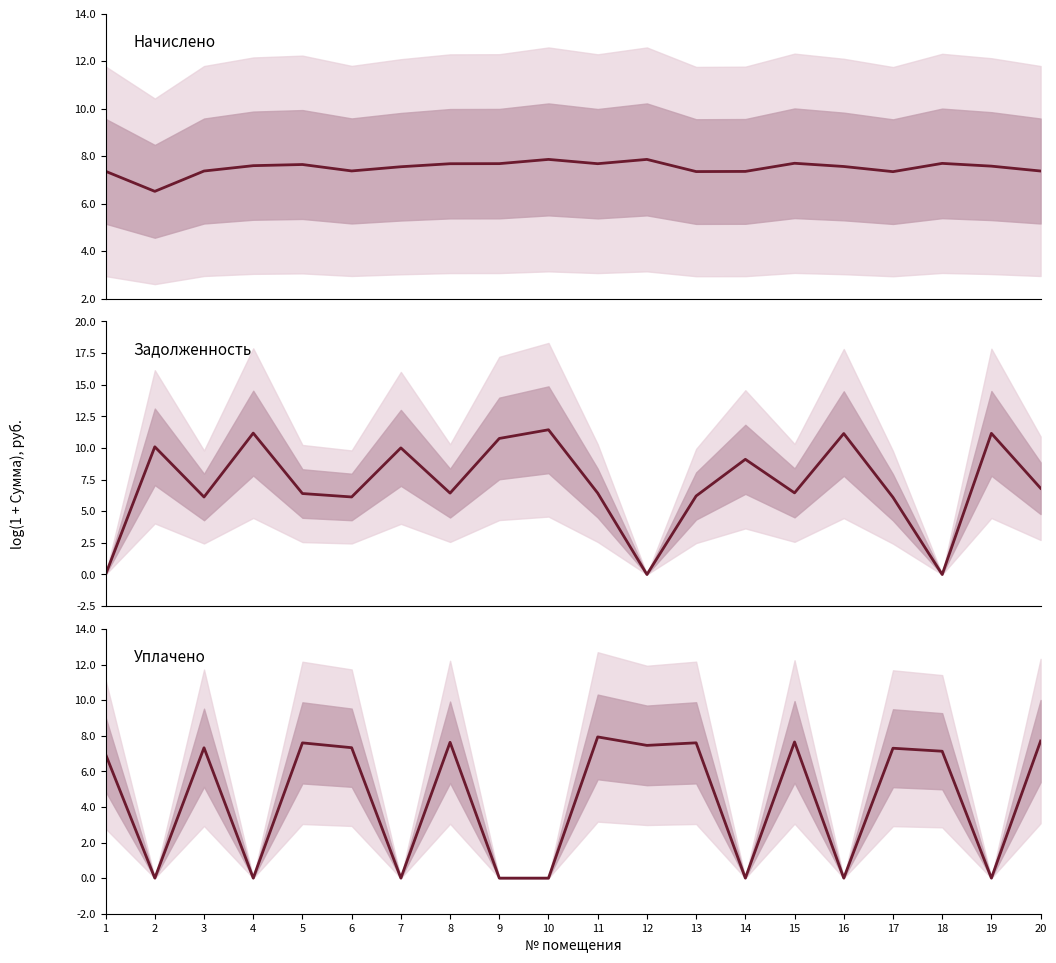

Is this an area chart (filled region under the line)?

No